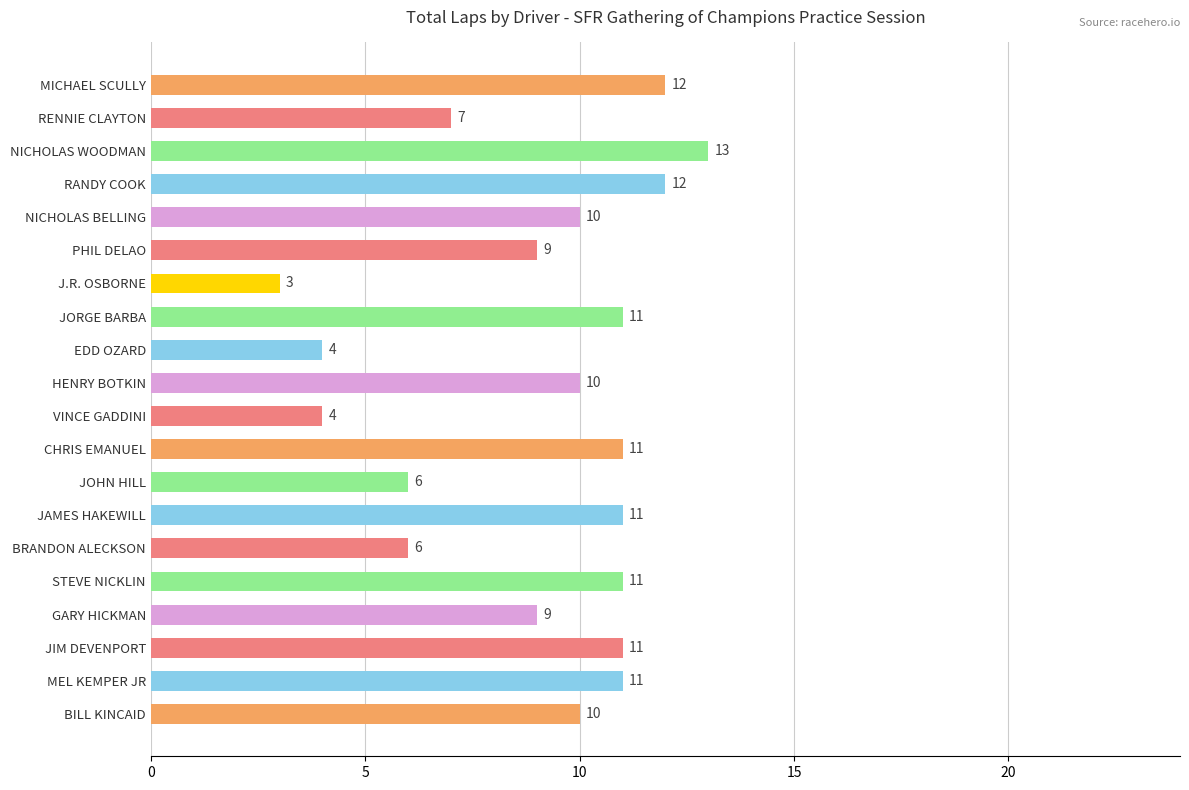

Which label corresponds to the smallest value in the chart?

J.R. OSBORNE